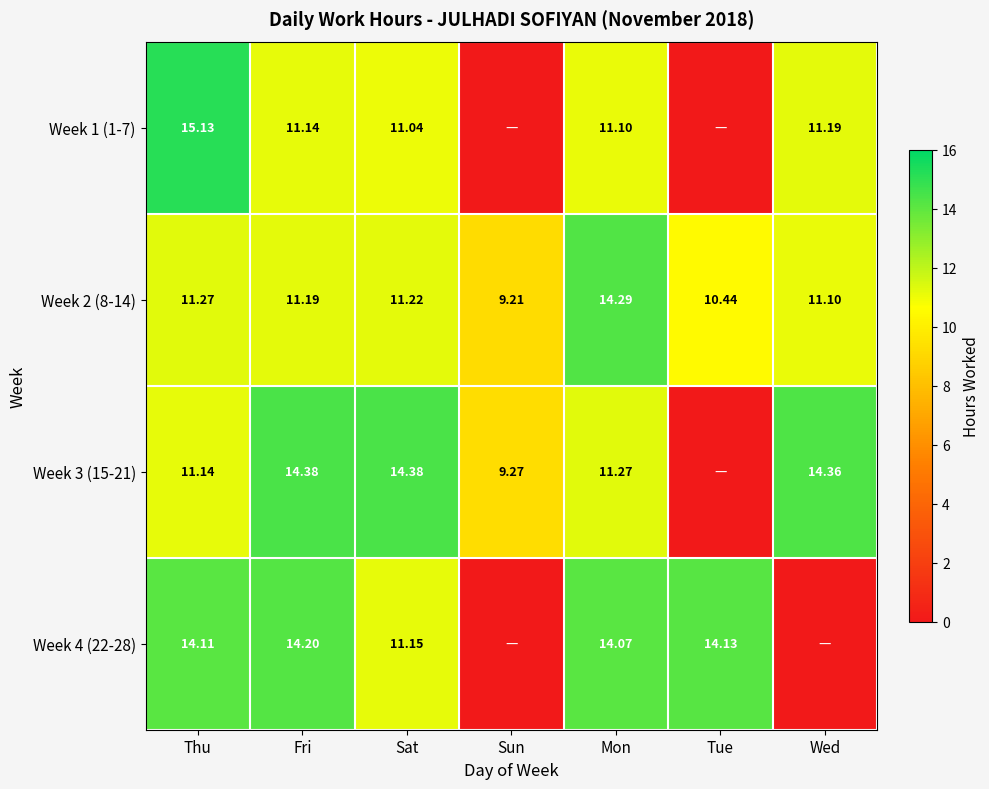

How many values in the Week 2 (8-14) series exceed 11?

5